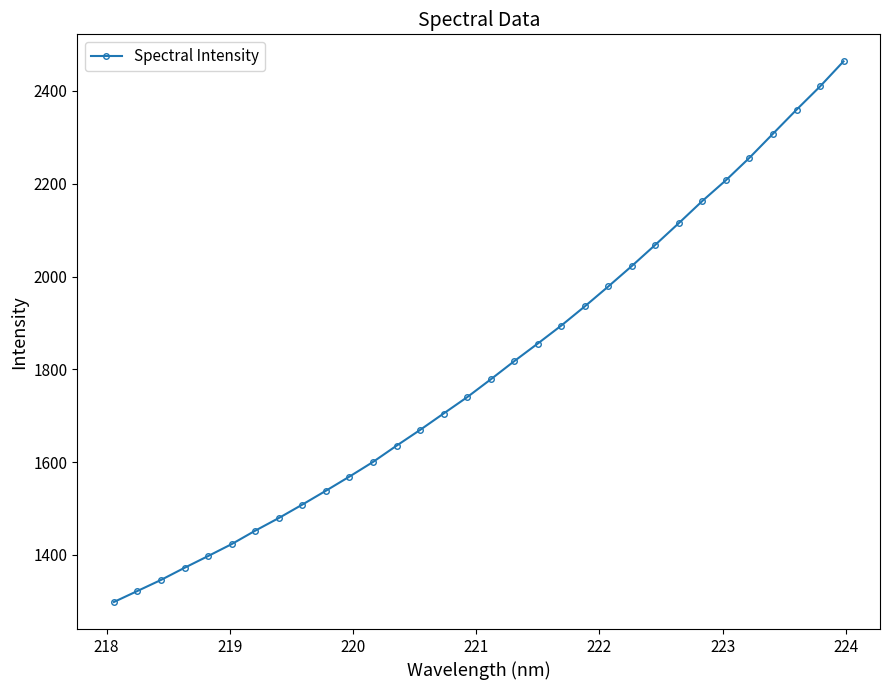

How many series are shown in this chart?

1